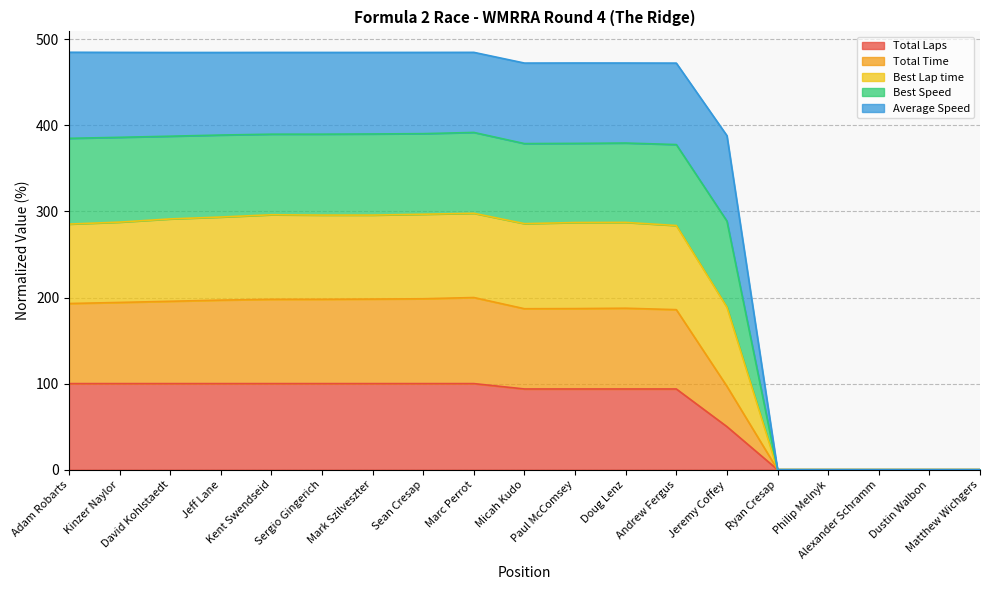

True or false: Total Time has a value of 0.0 at Ryan Cresap.

True